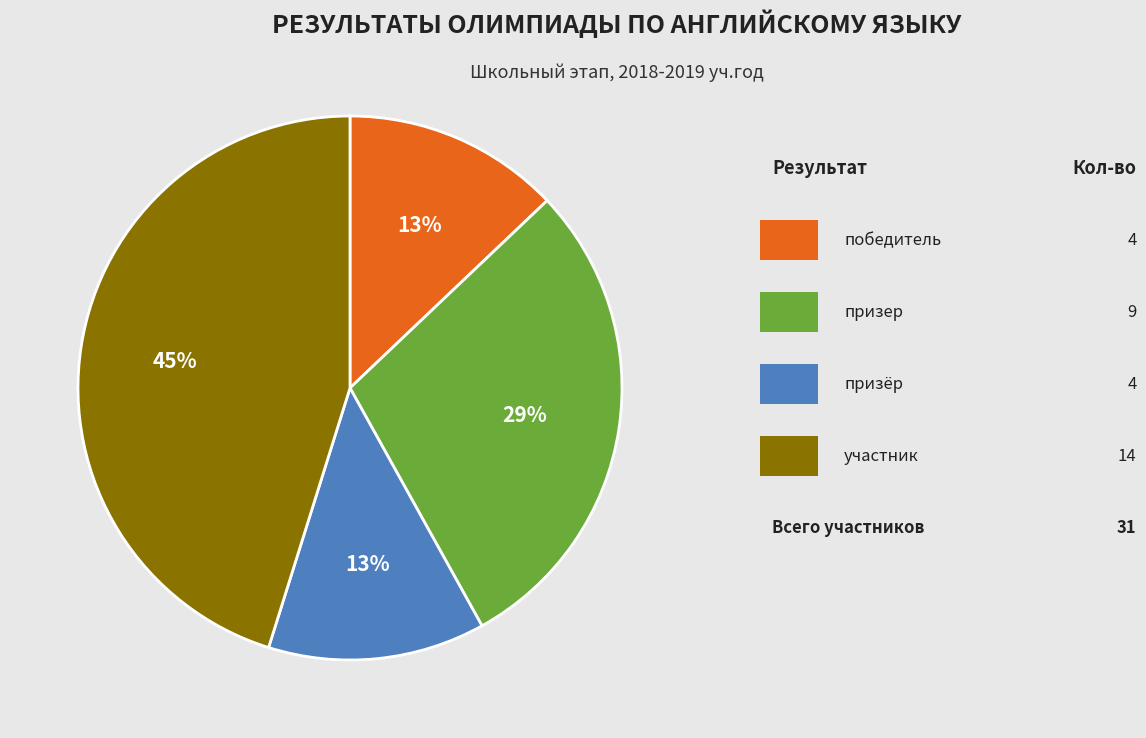

To the nearest percent, what is the average slice percentage?

25%